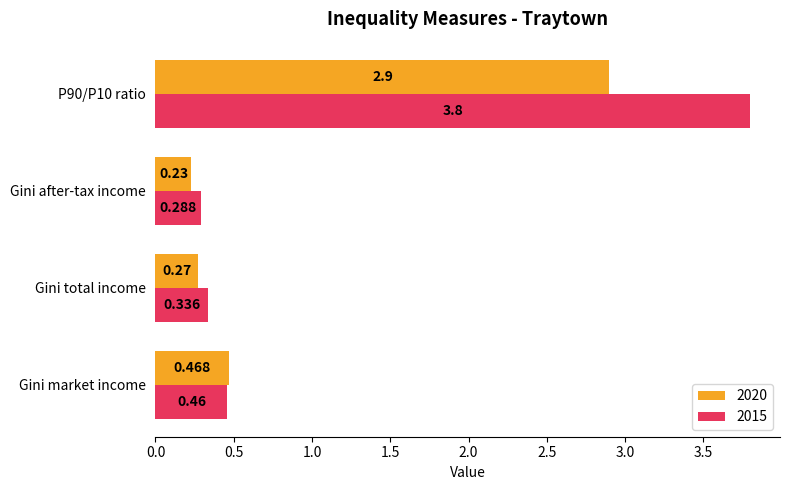

At which label is 2020 closest to 1?

Gini market income